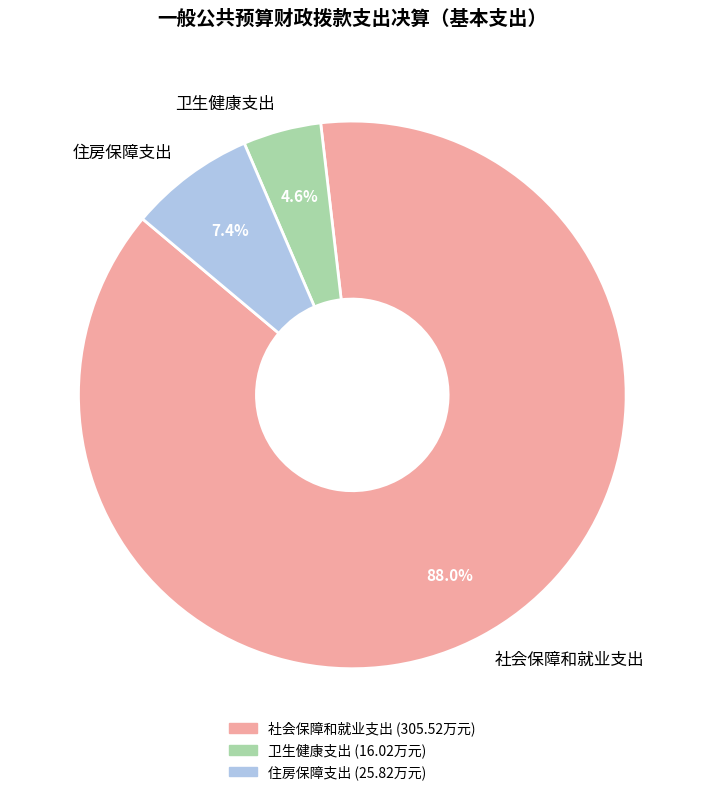

Does 住房保障支出 account for over 50% of the chart?

No